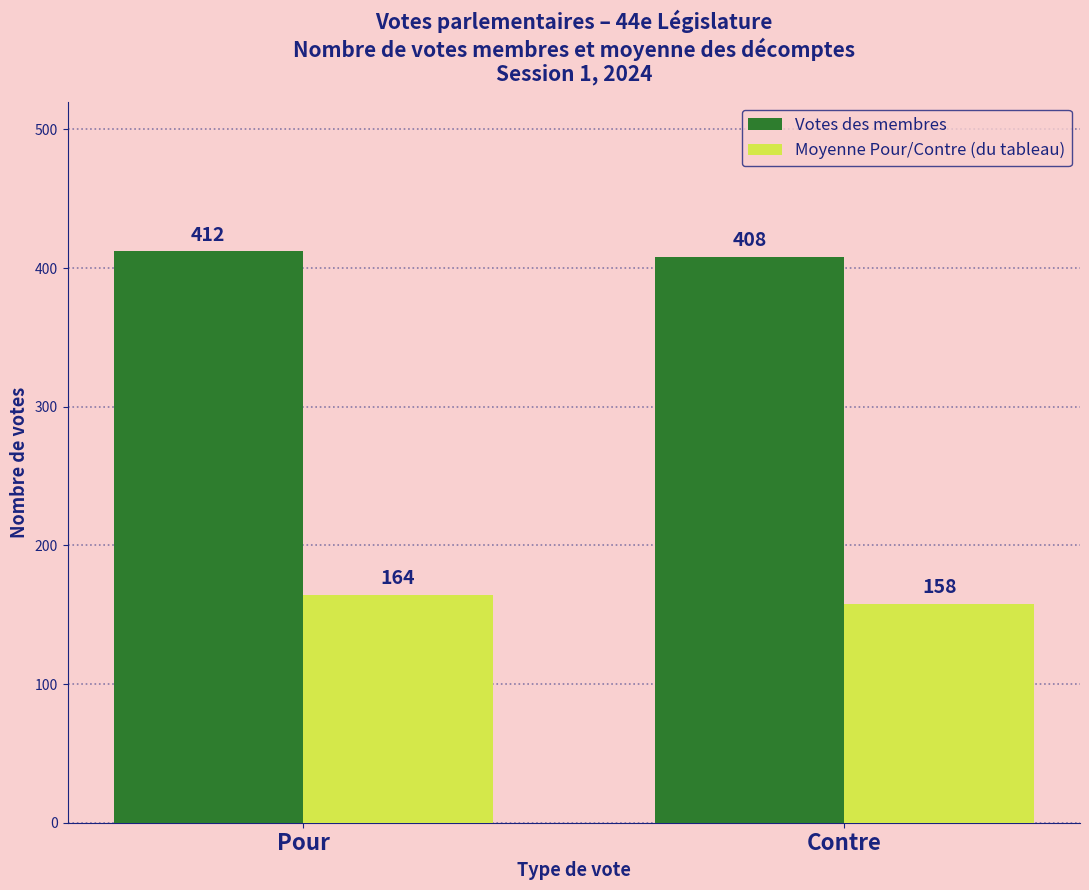

Which category has the highest value in the Votes des membres series?

Pour